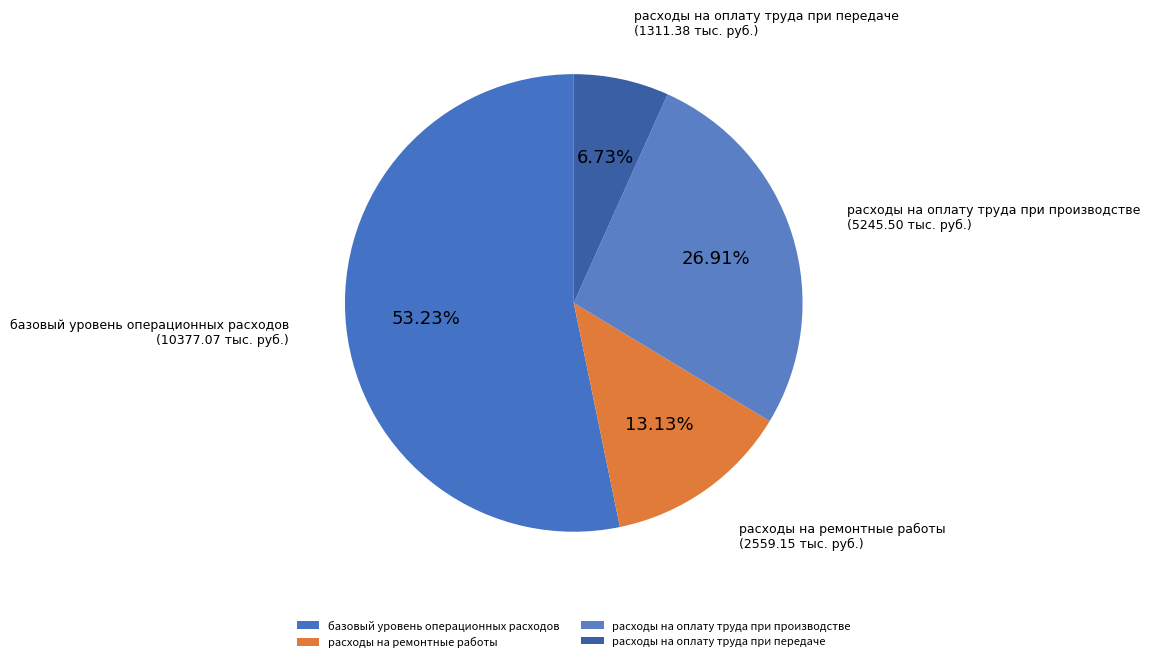

What percentage is the расходы на оплату труда при передаче slice, to the nearest percent?

7%